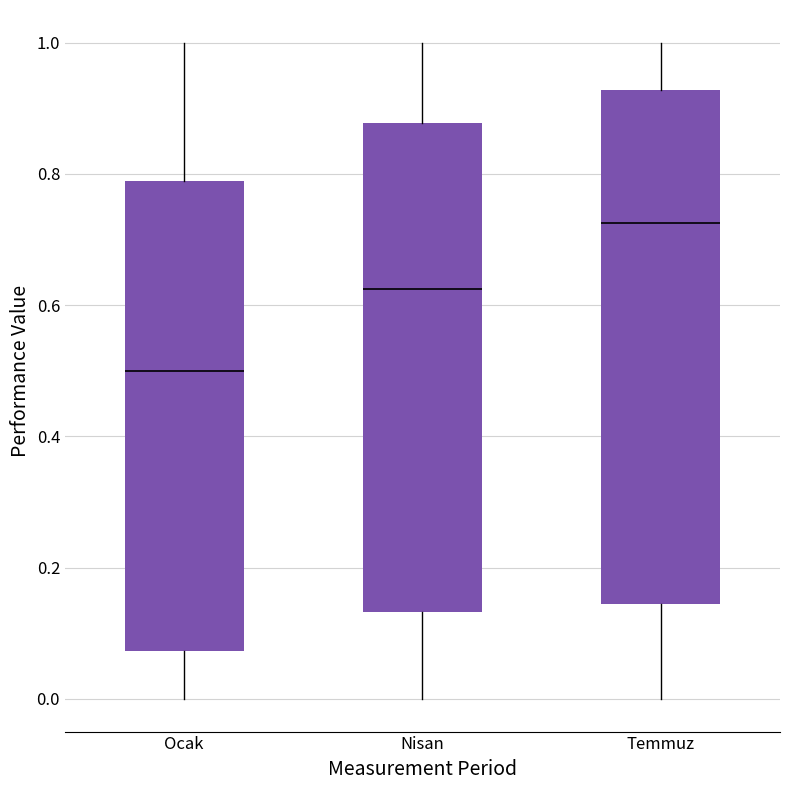

Comparing the boxes themselves (not the whiskers), which one is the tallest?

Temmuz